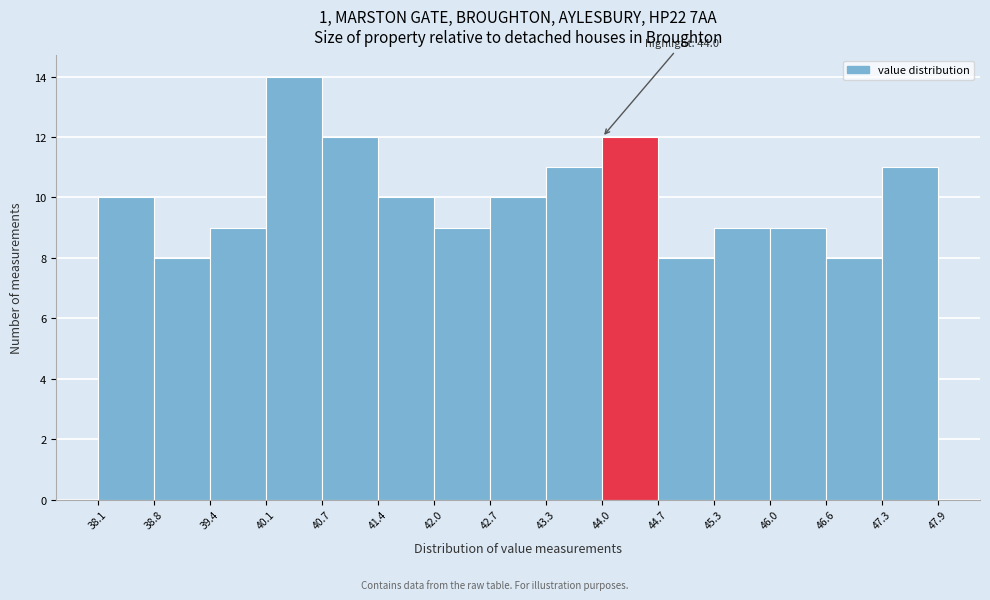

Over which range of the x-axis is the bar tallest?

40.1 to 40.7